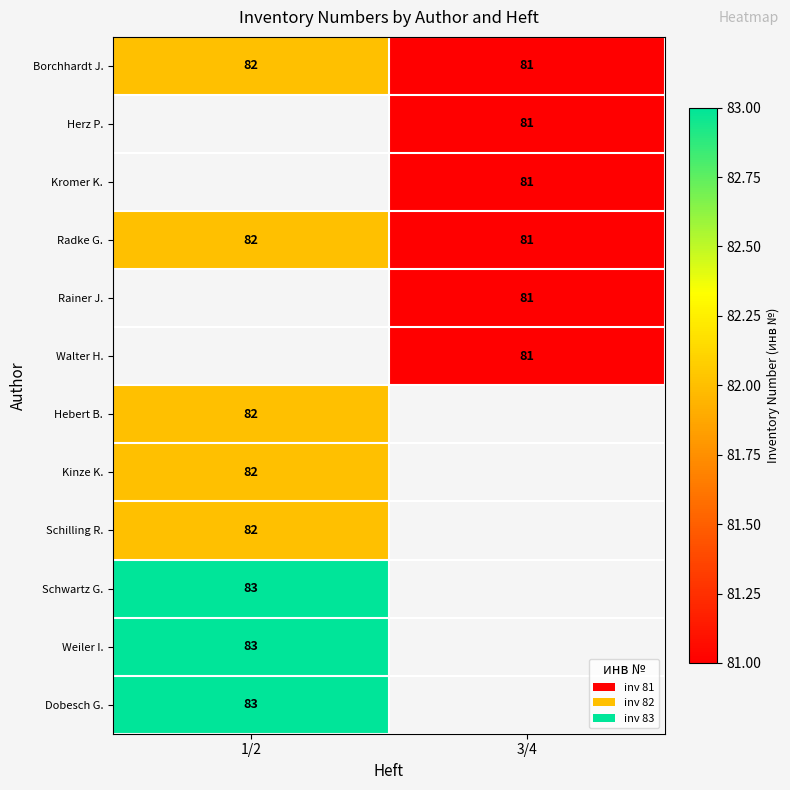

Is it true that Herz P. equals 81 at 3/4?

True